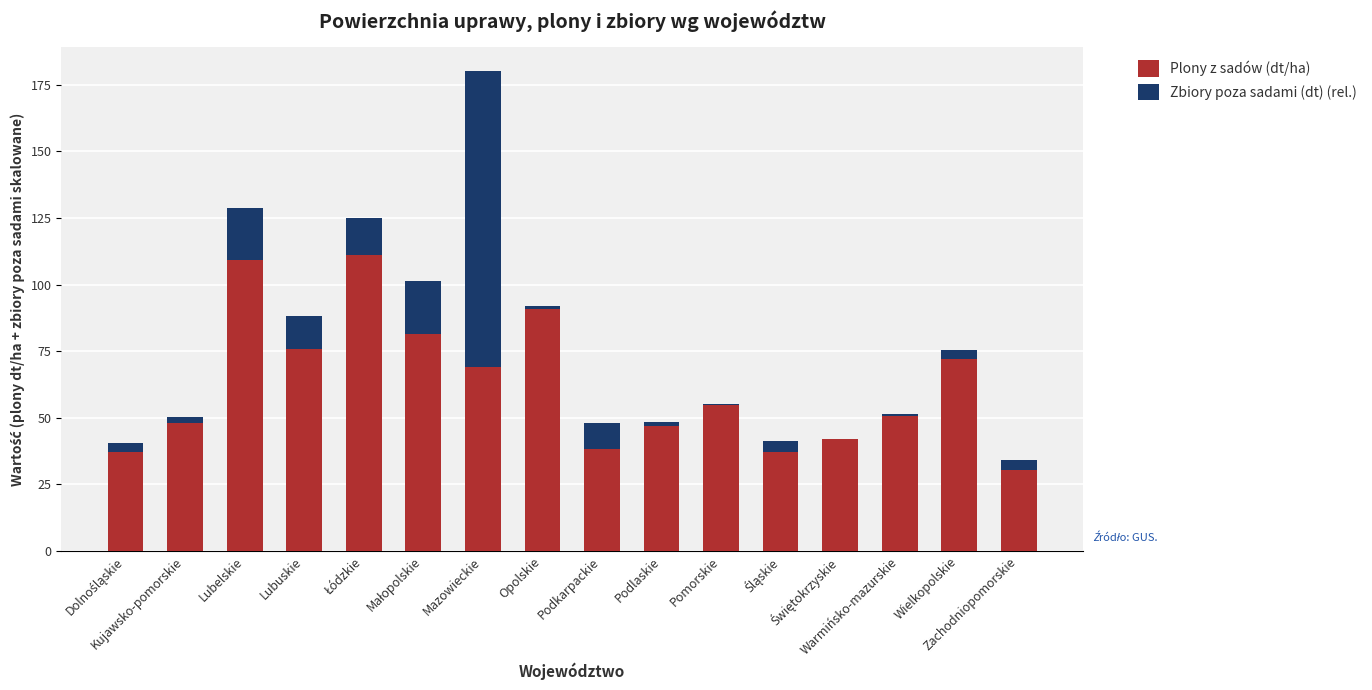

Which series has the largest range (max minus min)?

Zbiory poza sadami (dt) (rel.)